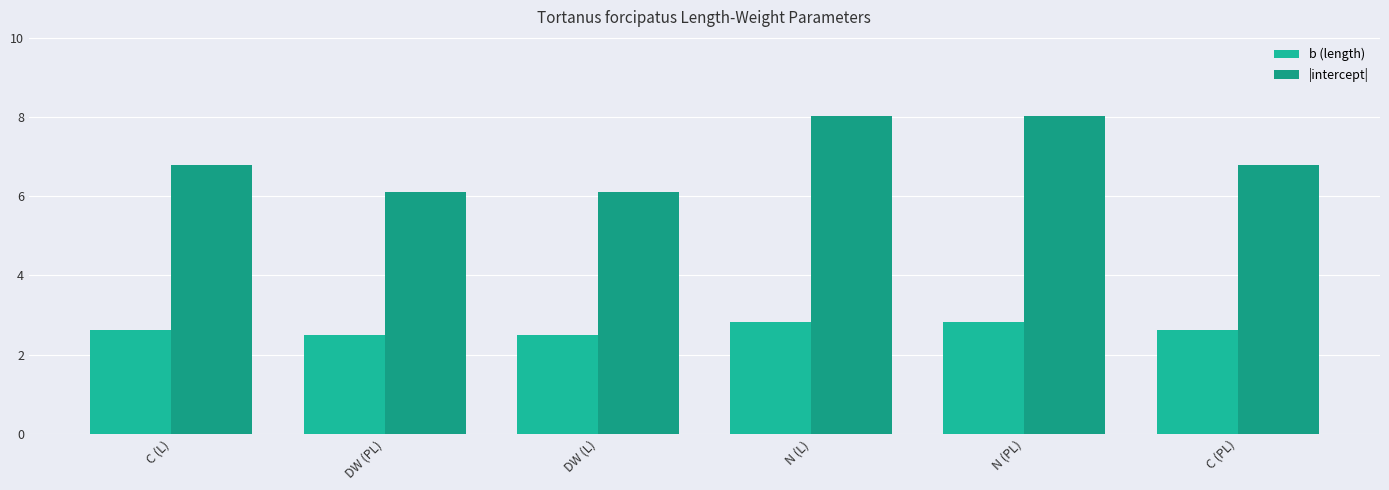

What is the sum of the b (length) values at C (PL) and N (L)?

5.4